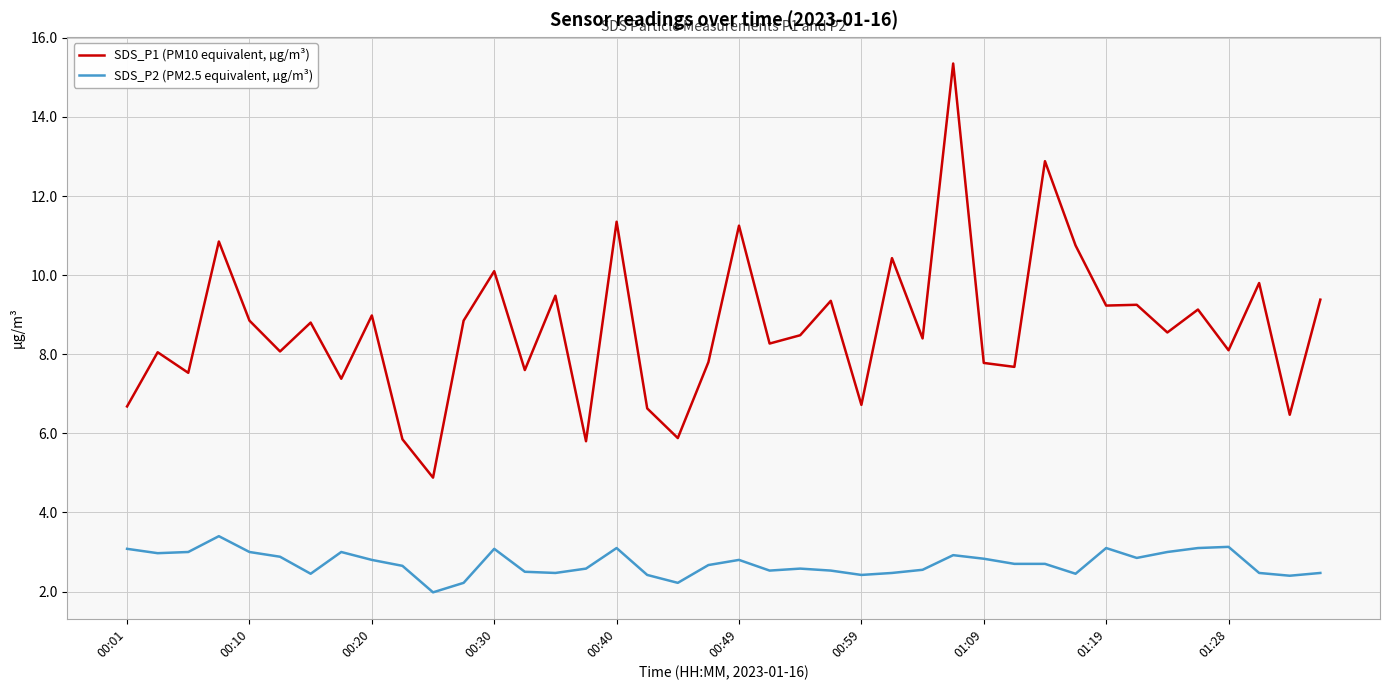

What is the sum of all SDS_P2 (PM2.5 equivalent, µg/m³) values?

108.5